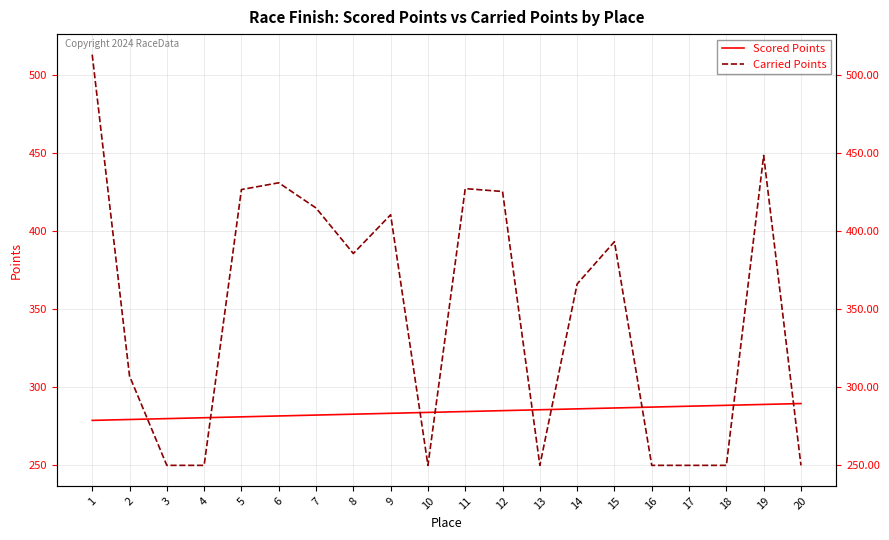

How many lines are shown in the chart?

2